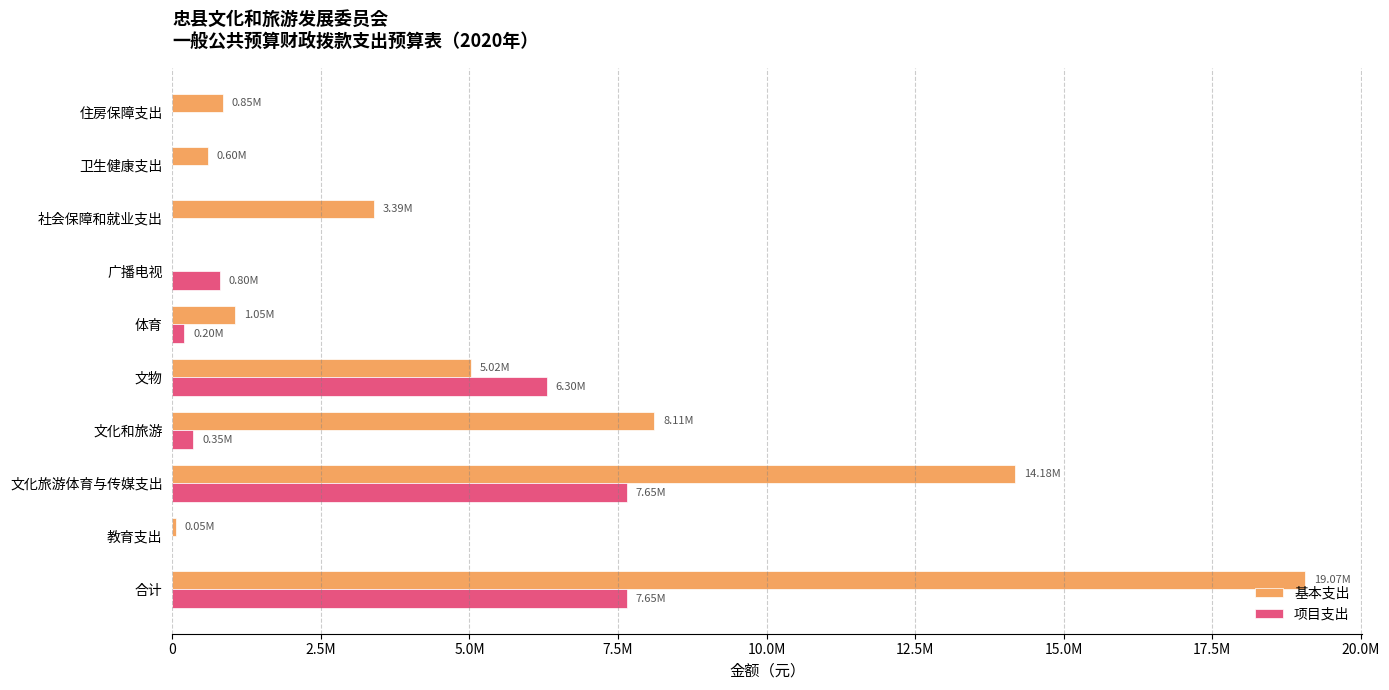

What are all the series names shown in the legend?

基本支出, 项目支出